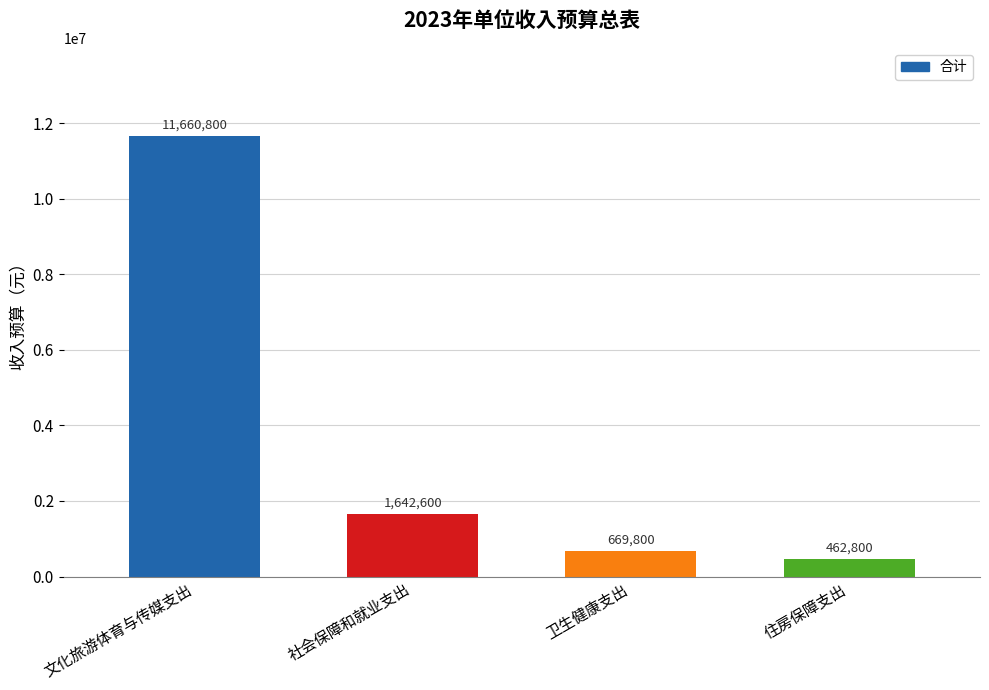

At which category does the chart reach its minimum across all series?

住房保障支出